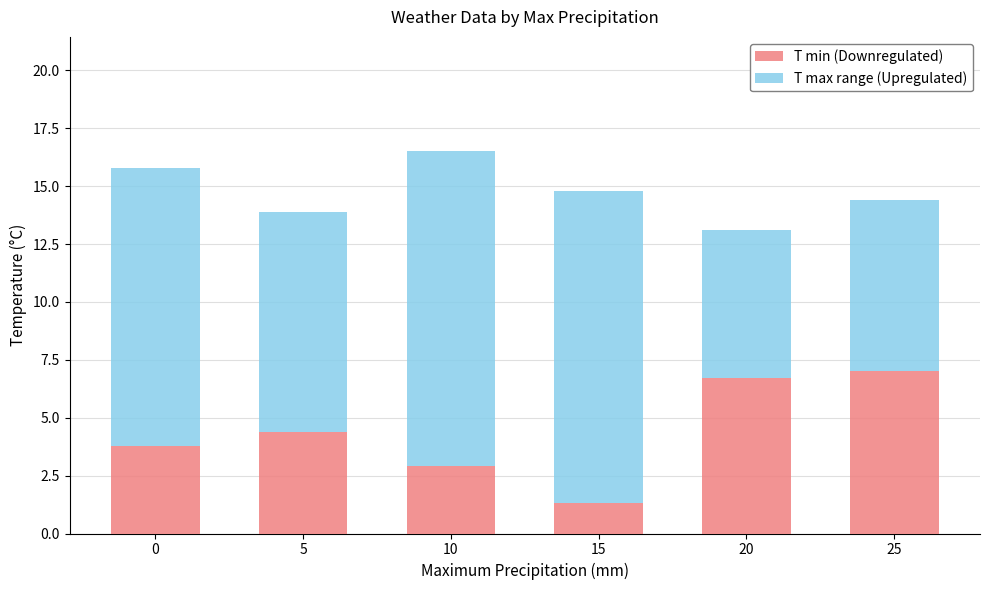

At which category is the sum across all series the highest?

10